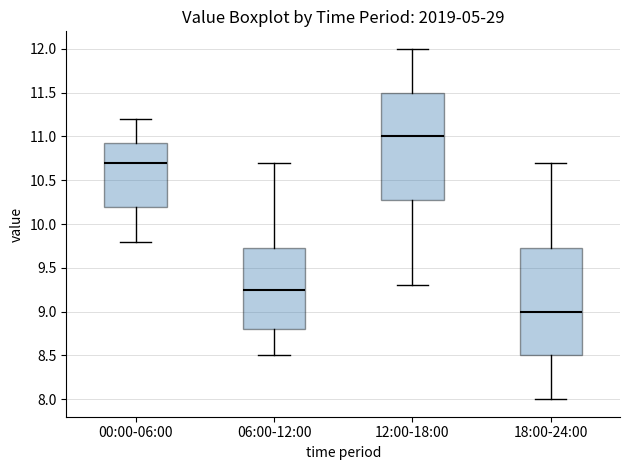

Reading left to right, transcribe this box plot: for each box, give where its median line is, the range the box spans, and where its two whiskers end, as read against the y-axis. The values are not printed on the chart, so give them approximately, as read against the axis.

00:00-06:00: median 10.70, box 10.20 to 10.95, whiskers 9.80 to 11.20
06:00-12:00: median 9.25, box 8.80 to 9.75, whiskers 8.50 to 10.70
12:00-18:00: median 11.00, box 10.30 to 11.50, whiskers 9.30 to 12.00
18:00-24:00: median 9.00, box 8.50 to 9.75, whiskers 8.00 to 10.70